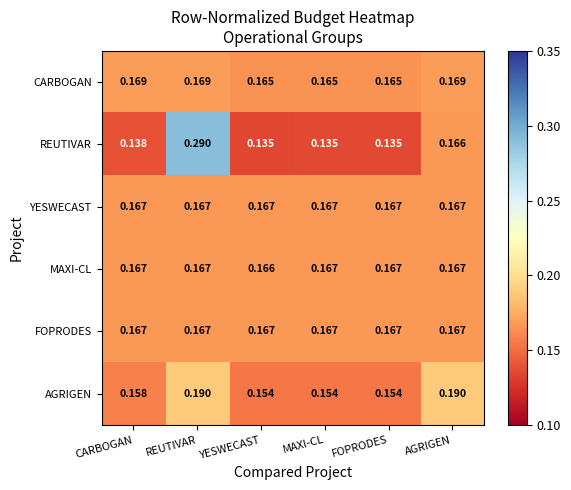

Which series changed the most between MAXI-CL and AGRIGEN?

AGRIGEN